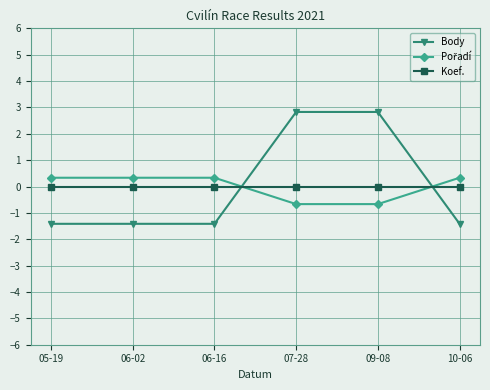

What is the difference between the maximum and minimum values in the Body series?

4.2